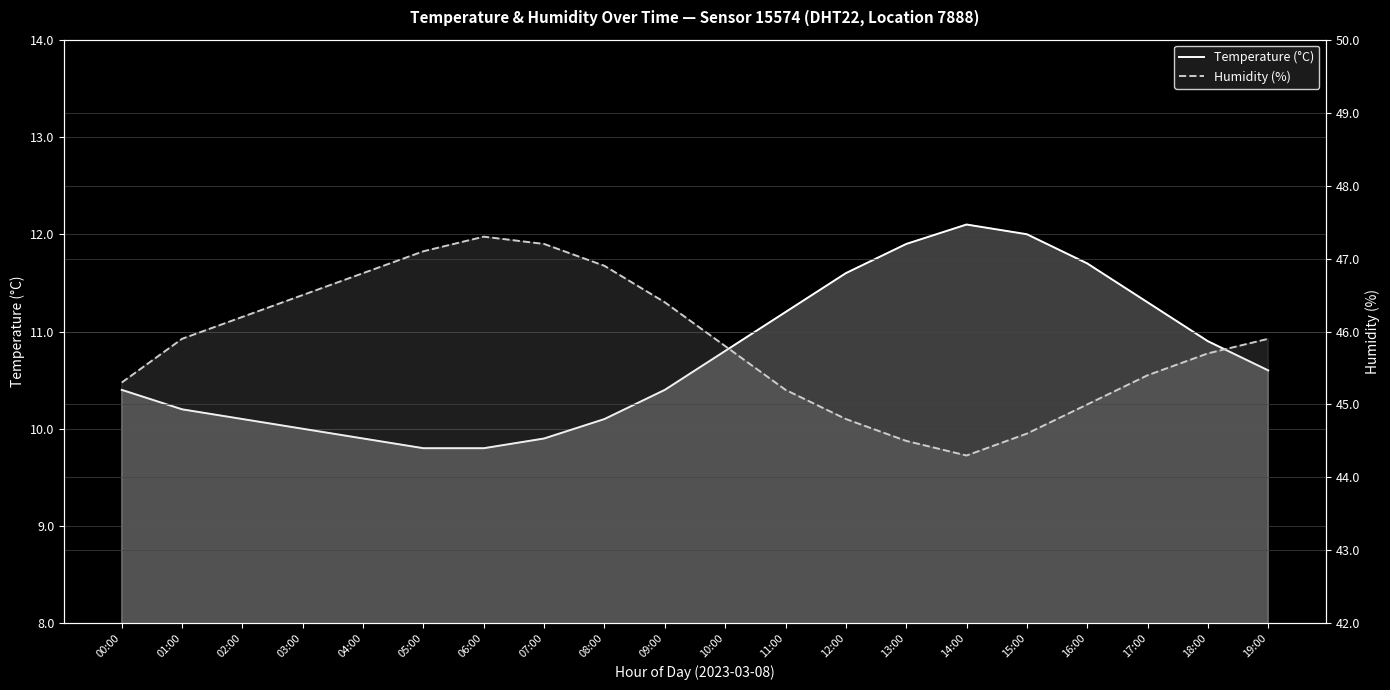

What is the label of the 10th point from the left?

09:00